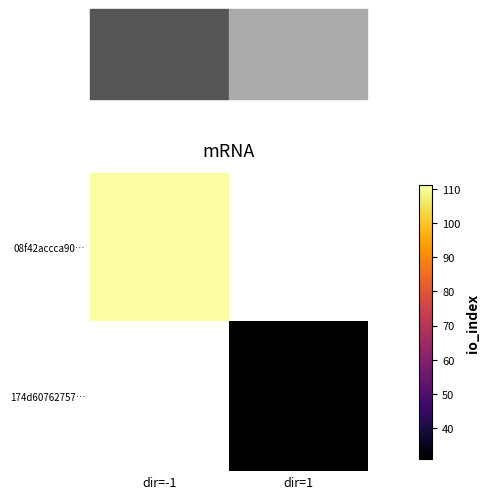

Is it true that 08f42accca90… equals 111.0 at dir=-1?

True